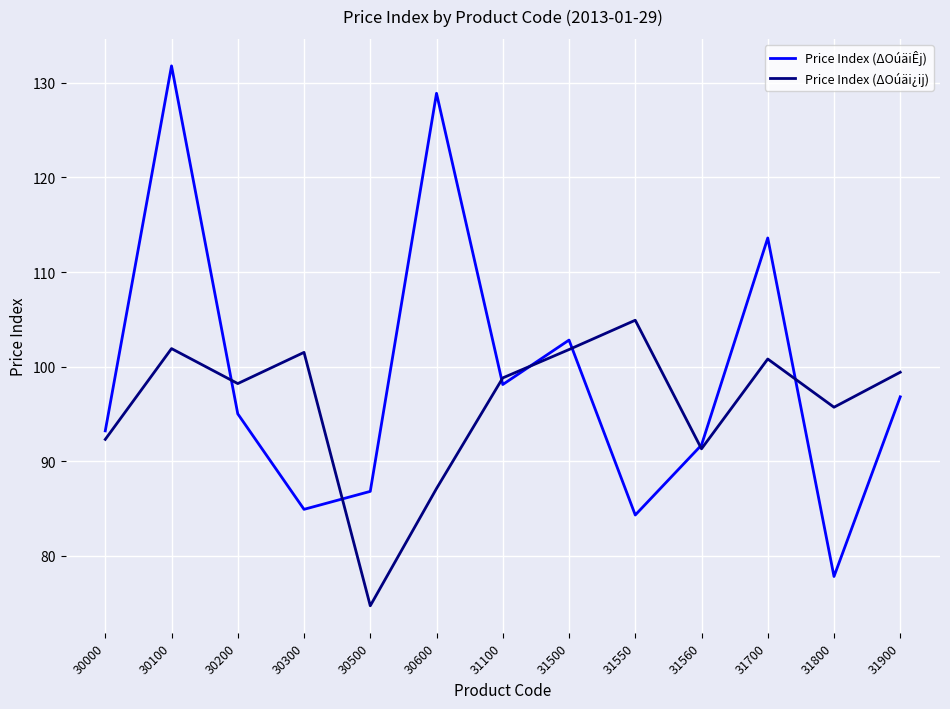

The value of Price Index (ΔOúäi¿ij) at 30500 is 74.7. True or false?

True